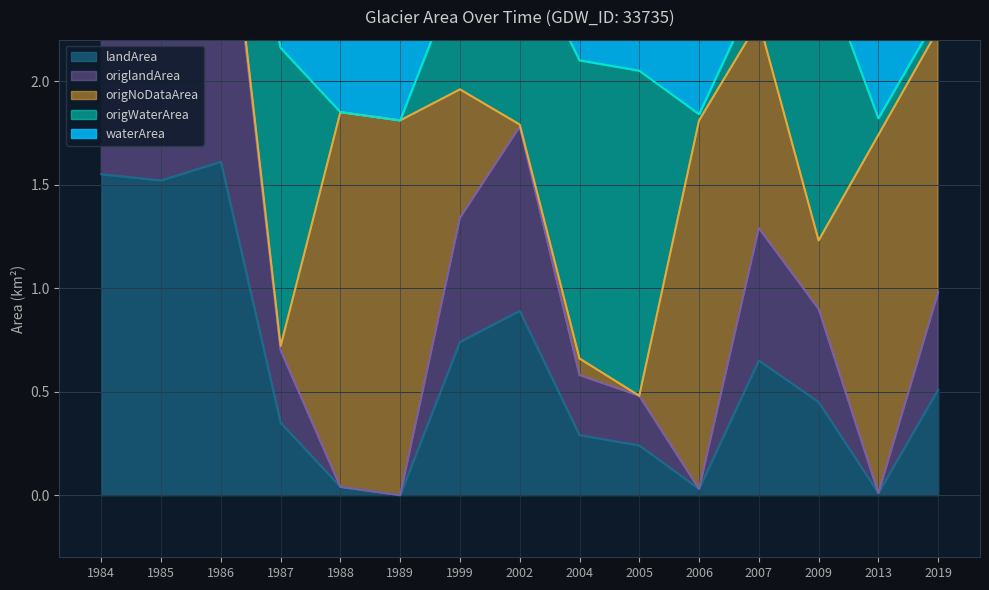

At which category is the sum across all series the highest?

1986